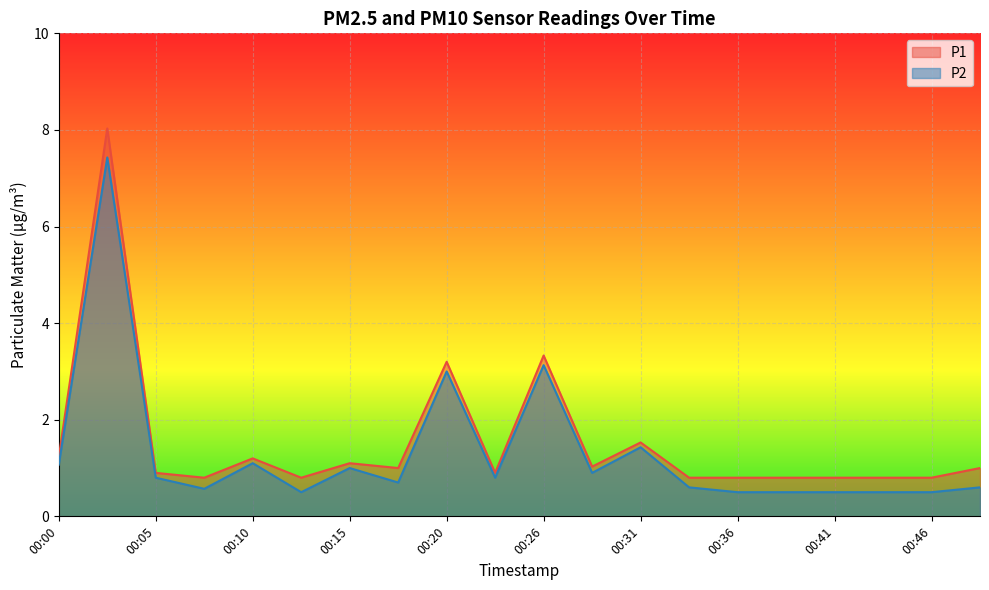

Which category has the lowest value in the P1 series?

00:08